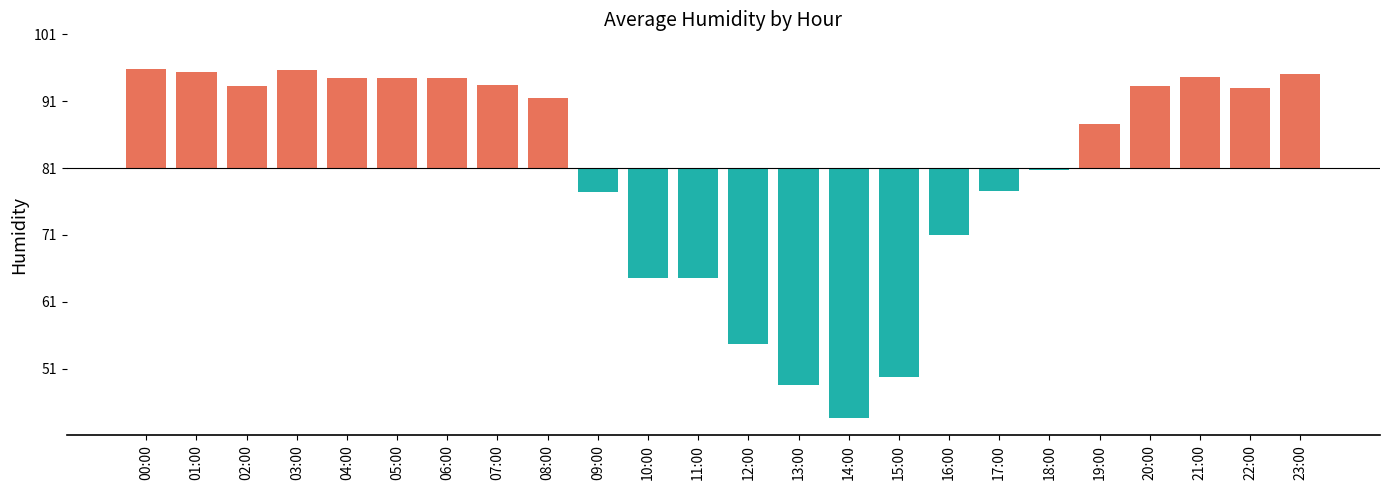

Which category has the lowest value across all series?

14:00